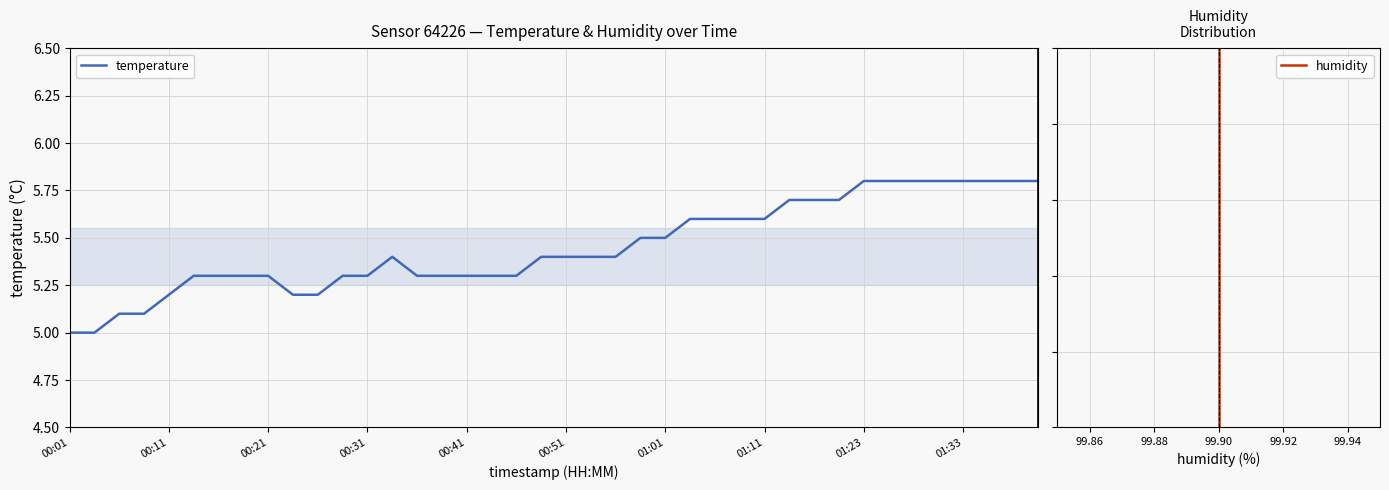

What position from the left is 34?

35